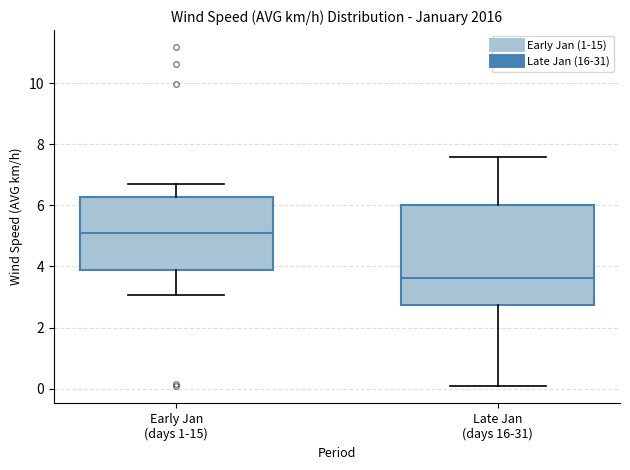

Where does the upper whisker of the box for Early Jan (days 1-15) end on the y-axis? The values are not printed on the chart, so give them approximately, as read against the axis.

6.8